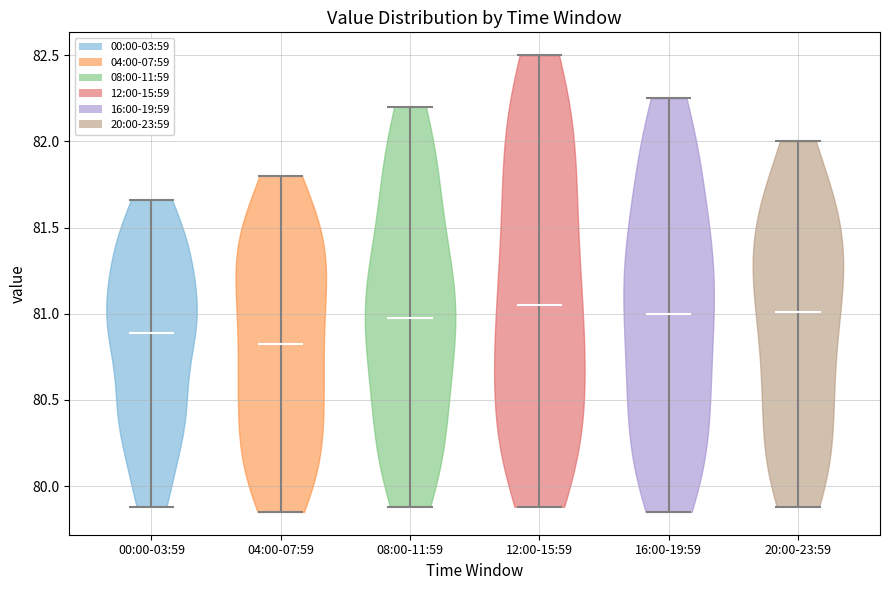

Which violin has the lowest median line?

04:00-07:59